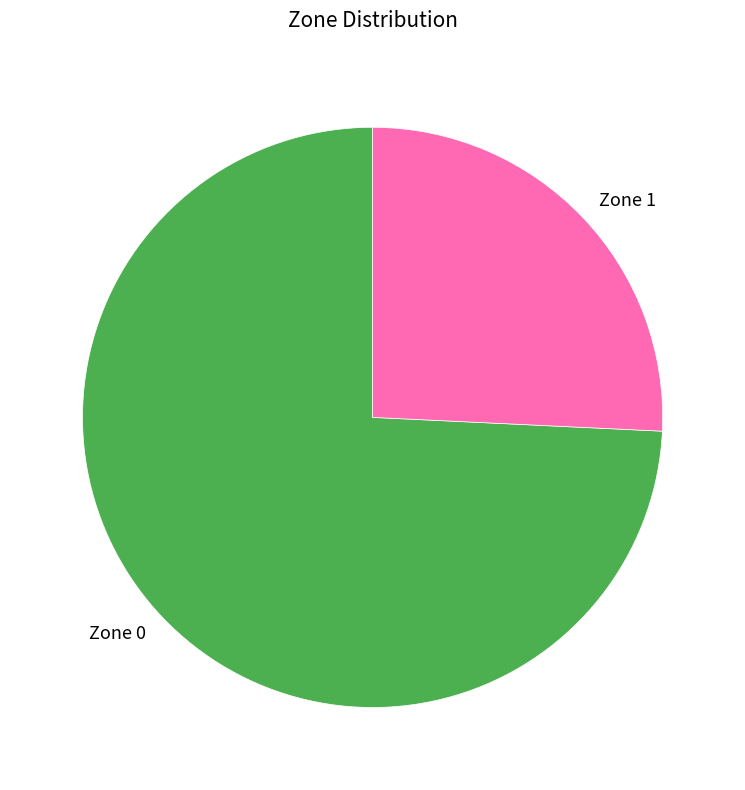

What is the ratio of the value at Zone 0 to the value at Zone 1?

2.9